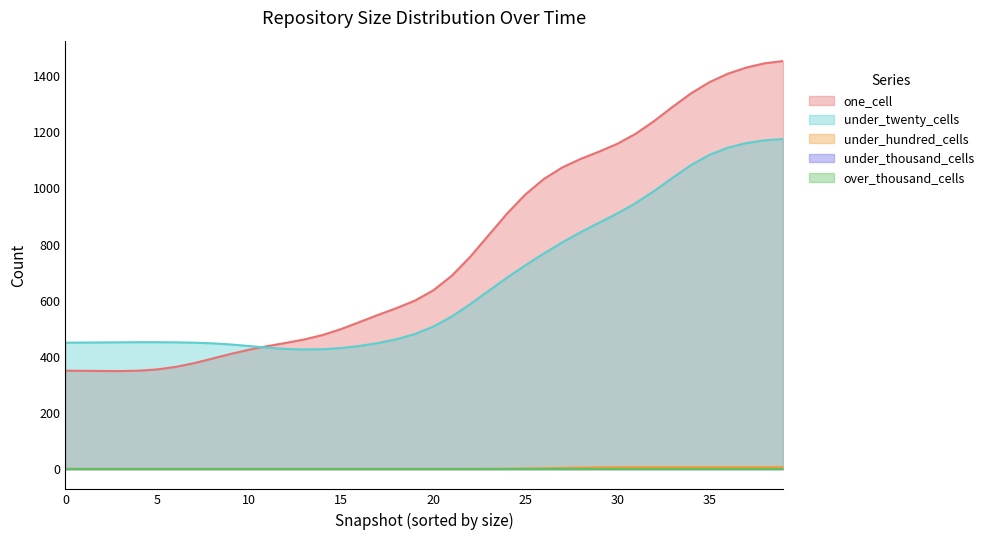

True or false: under_hundred_cells and one_cell intersect in this chart.

False